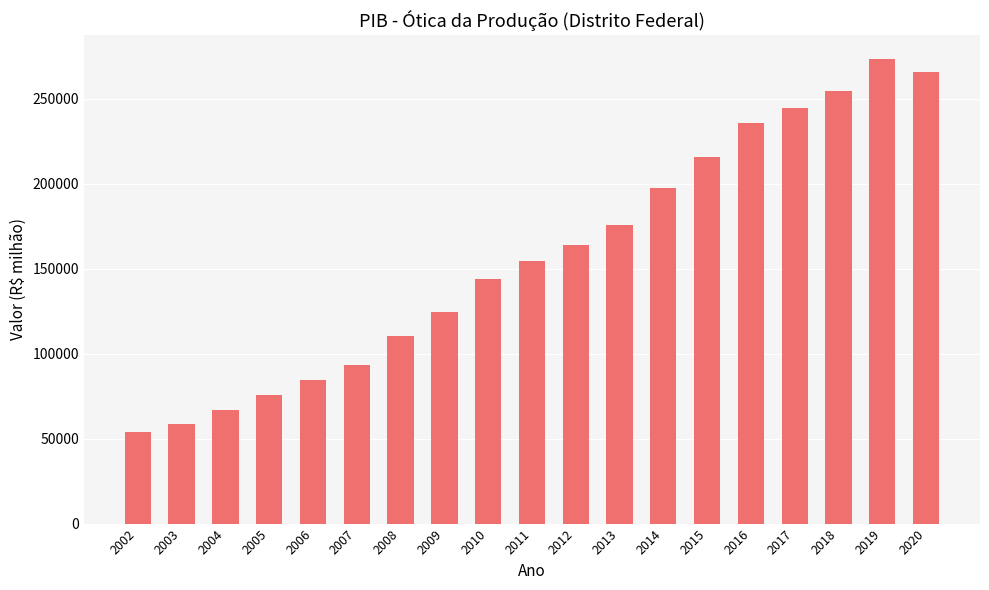

True or false: the data shows 265847.3 at 2020.

True